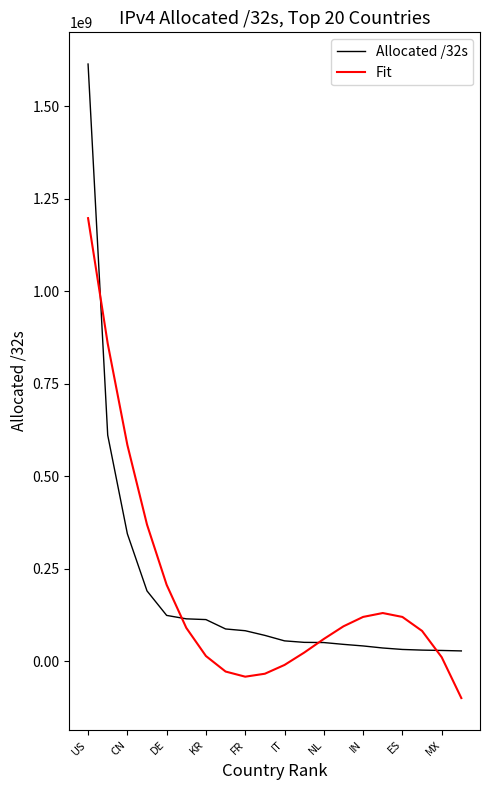

What is the minimum value for Fit?

-99710968.1